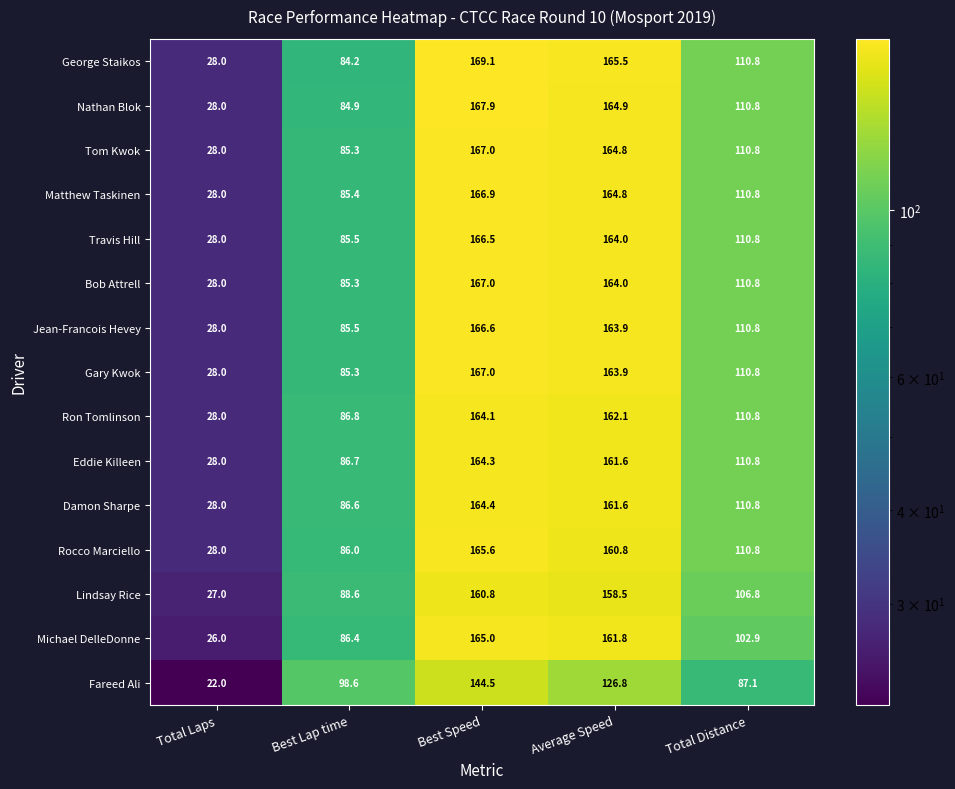

Count the number of categories in the chart.

5